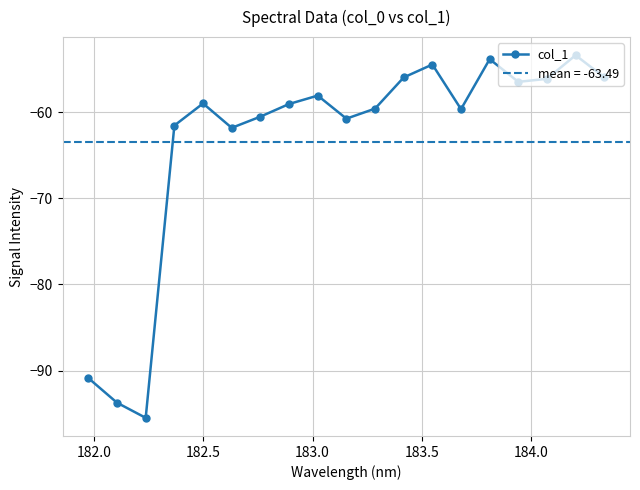

What is the value of the col_1 point at the 18th from the left?

-53.4